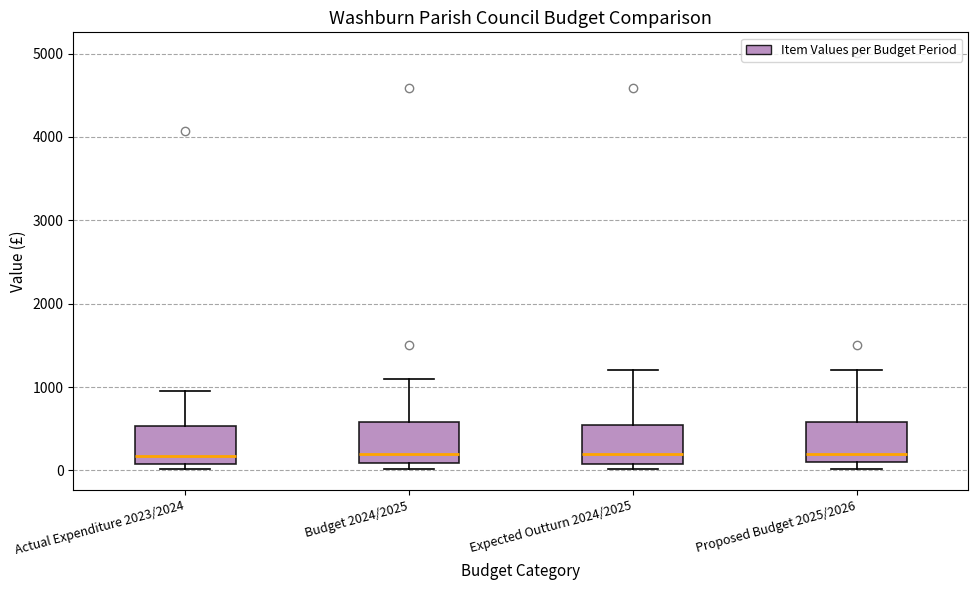

Reading left to right, transcribe this box plot: for each box, give where its median line is, the range the box spans, and where its two whiskers end, as read against the y-axis. The values are not printed on the chart, so give them approximately, as read against the axis.

Actual Expenditure 2023/2024: median 200, box 100 to 500, whiskers 0 to 900
Budget 2024/2025: median 200, box 100 to 600, whiskers 0 to 1100
Expected Outturn 2024/2025: median 200, box 100 to 600, whiskers 0 to 1200
Proposed Budget 2025/2026: median 200, box 100 to 600, whiskers 0 to 1200